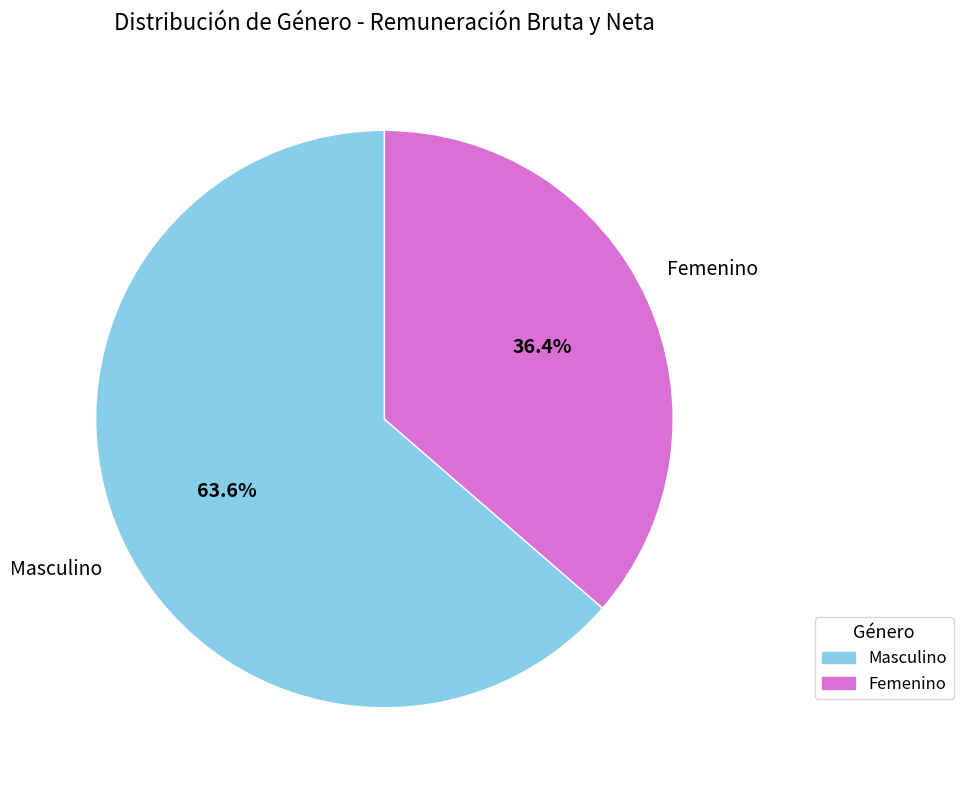

What percentage do Masculino and Femenino together represent?

100.0%